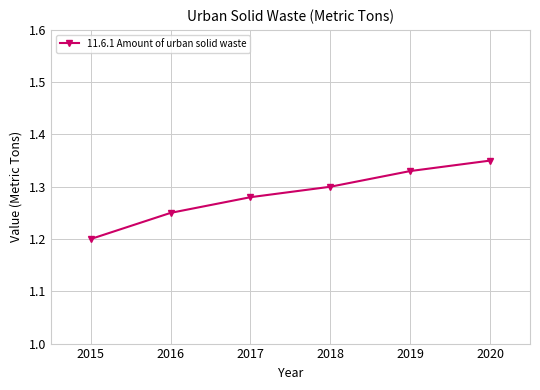

True or false: the data has more than 0 interior local peaks.

False